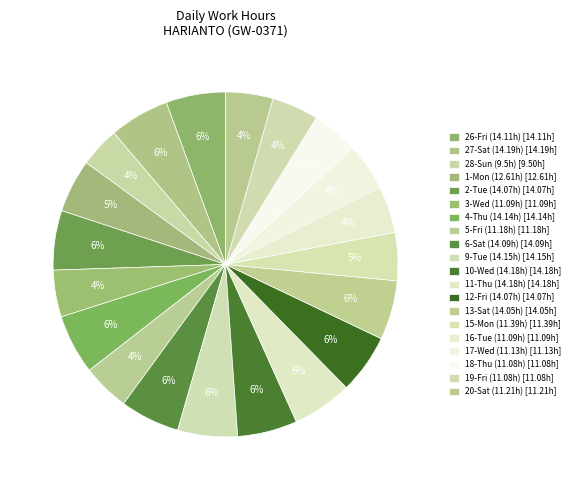

Count the number of slices in the pie.

20